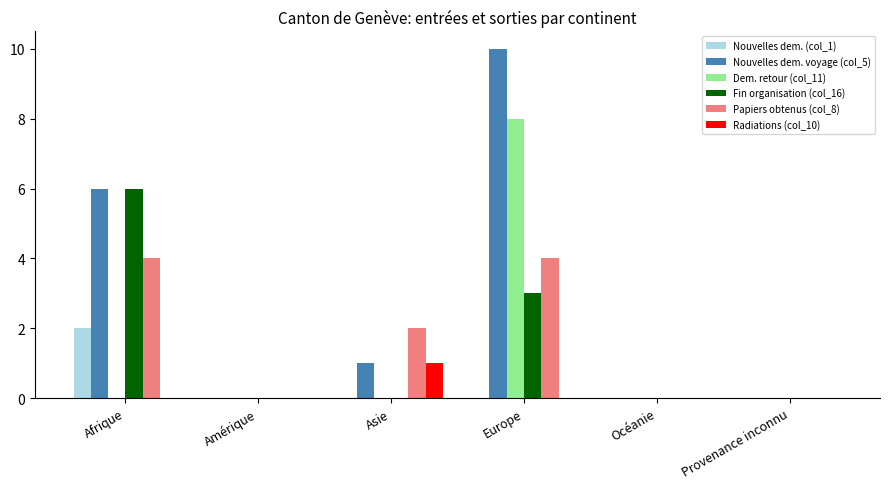

What is the maximum value for Dem. retour (col_11)?

8